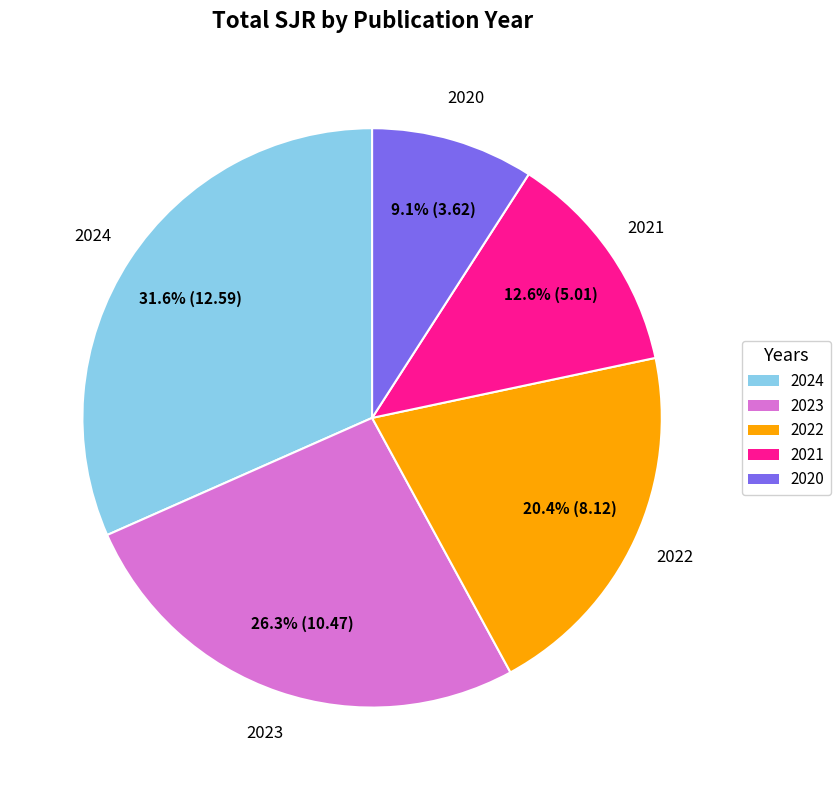

What percentage do 2024 and 2021 together represent?

44.2%